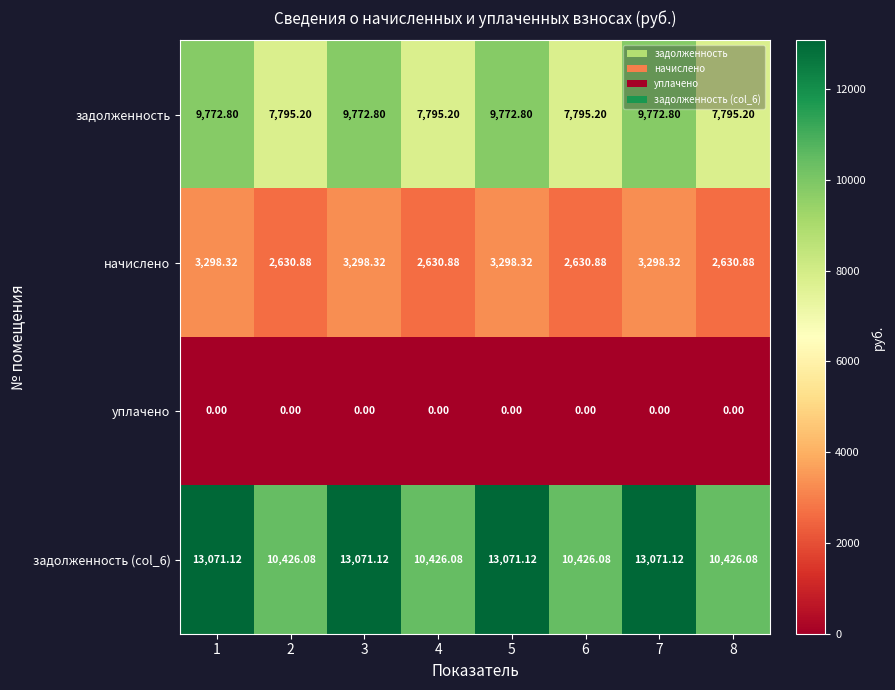

Which series has the largest range (max minus min)?

задолженность (col_6)